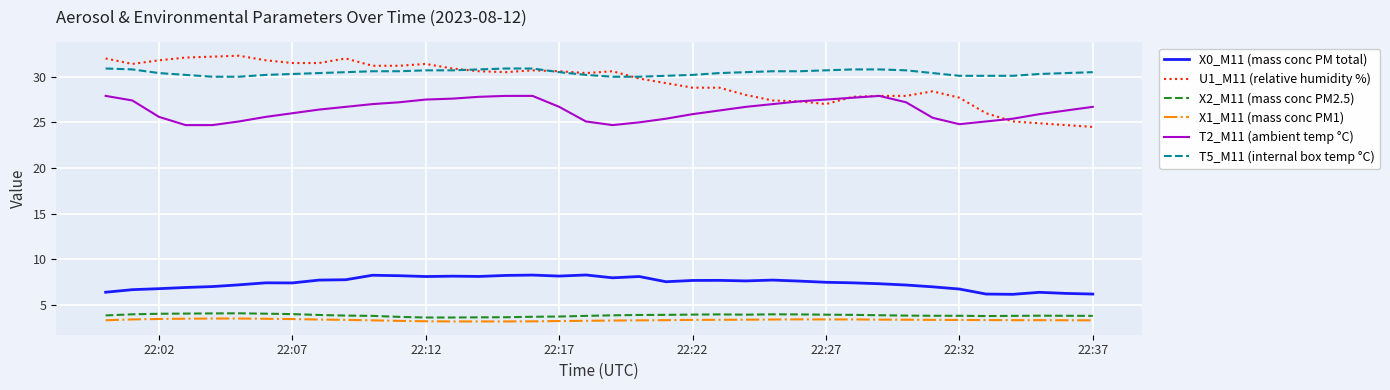

What is the minimum value for T5_M11 (internal box temp °C)?

30.0